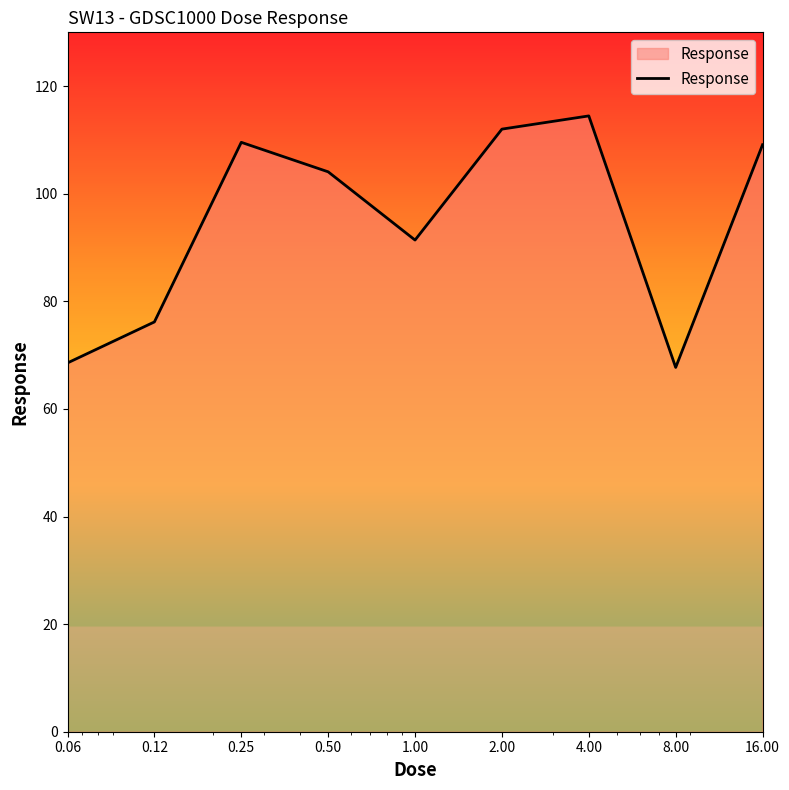

What is the difference between the maximum and minimum values?

46.8